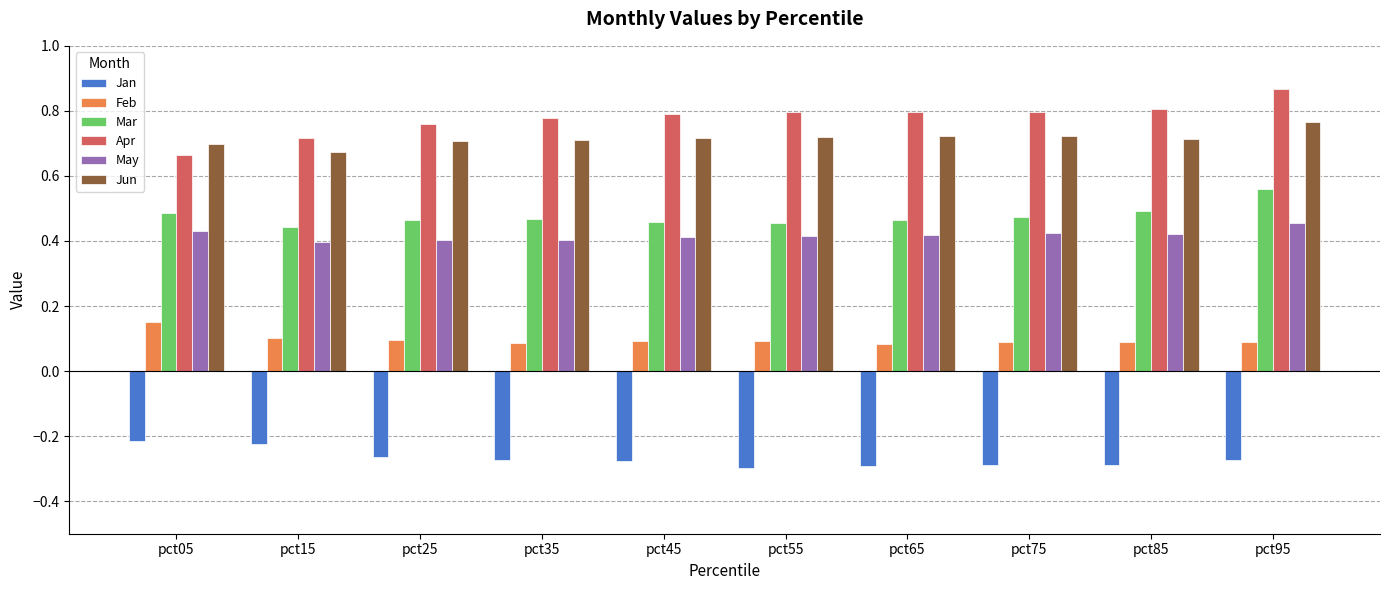

How many bars are there in each group?

6